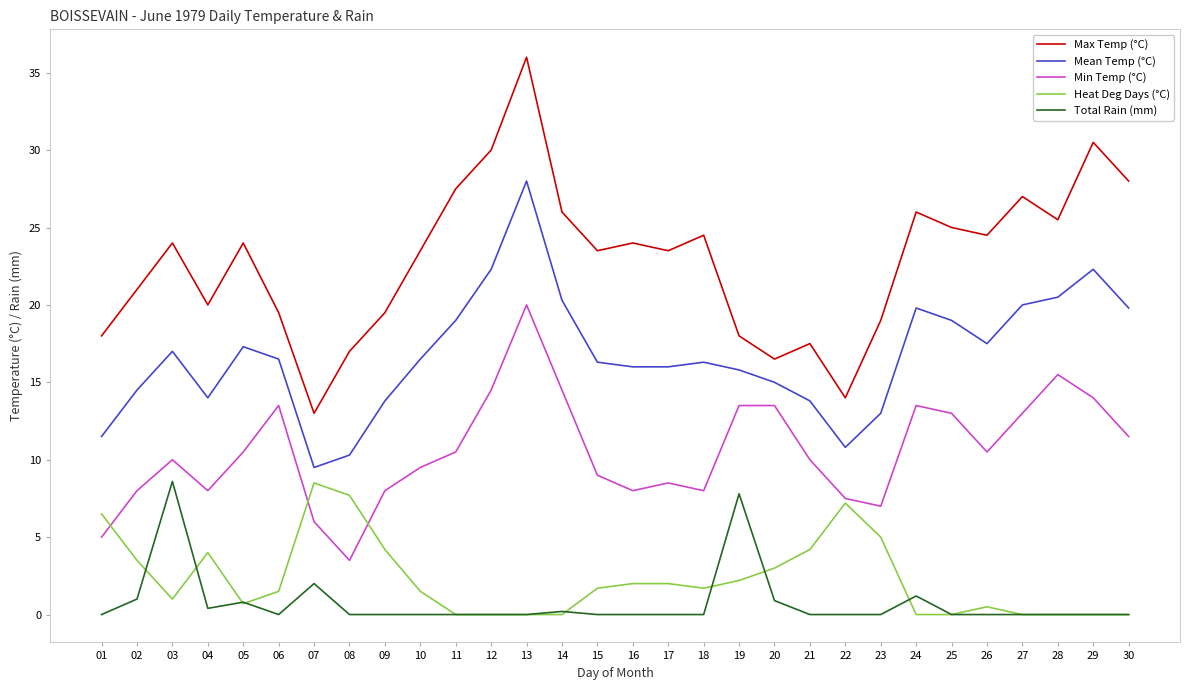

True or false: Max Temp (°C) has a value of 9.2 at 28.

False